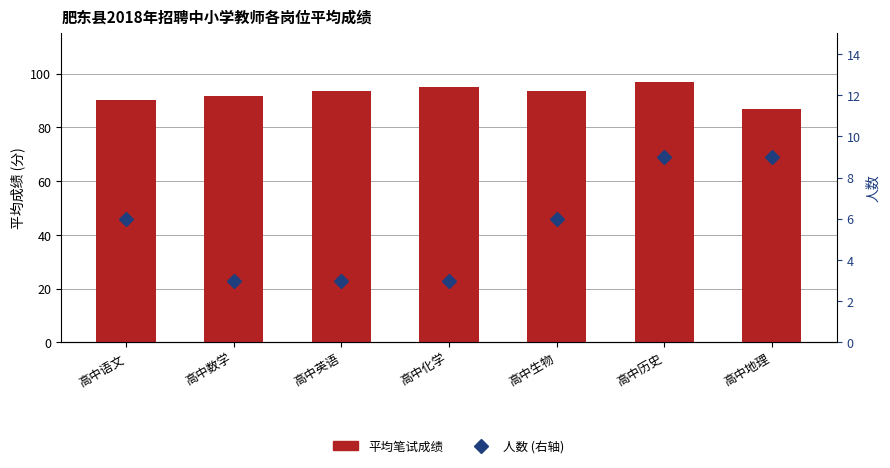

Which has a higher value, 高中历史 or 高中化学?

高中历史